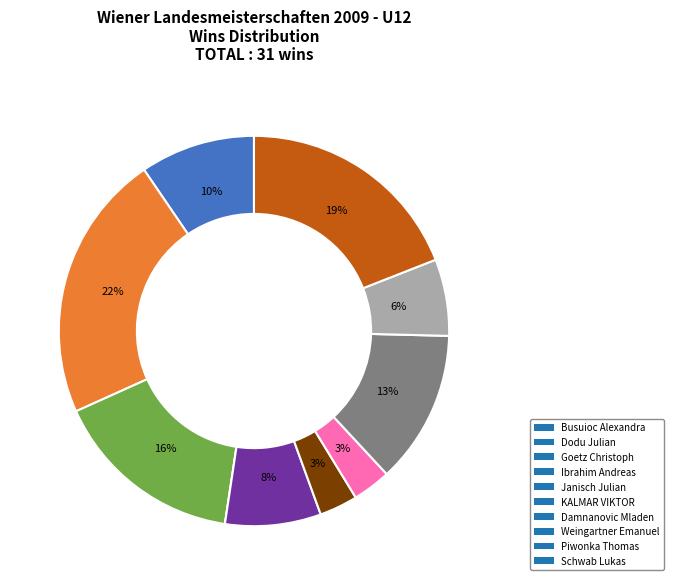

Does Goetz Christoph account for over 50% of the chart?

No